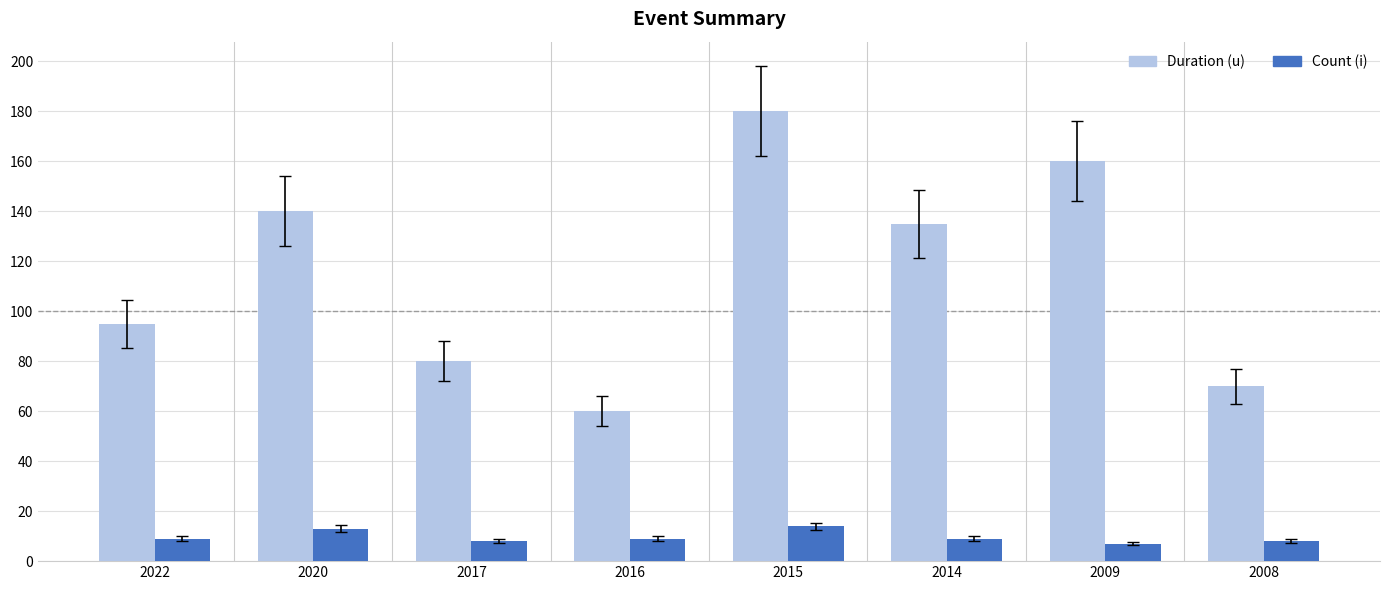

What is the difference between the highest and lowest values at 2009?

153